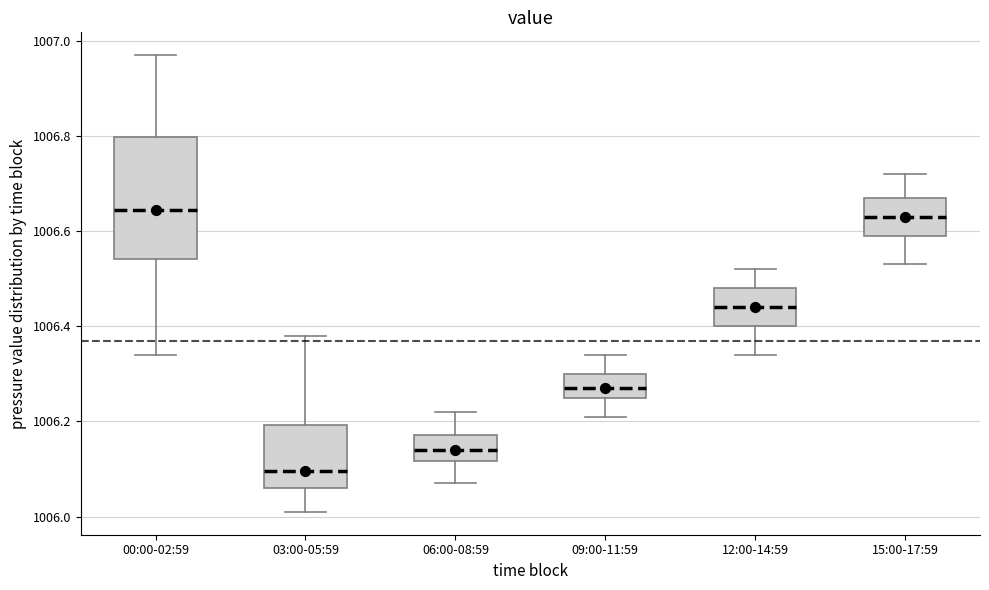

Where does the median line of the box for 03:00-05:59 sit on the y-axis? The values are not printed on the chart, so give them approximately, as read against the axis.

1006.10